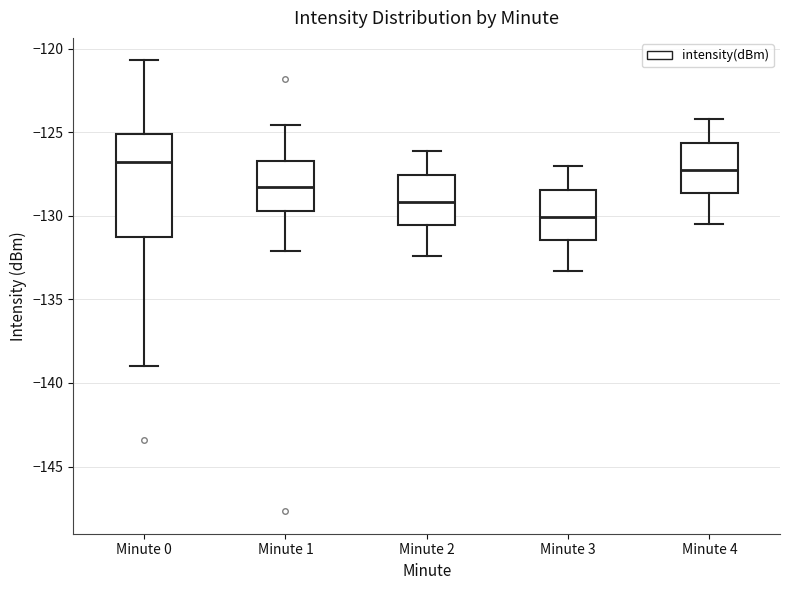

Where is the upper edge of the box for Minute 3 on the y-axis? The values are not printed on the chart, so give them approximately, as read against the axis.

-128.5